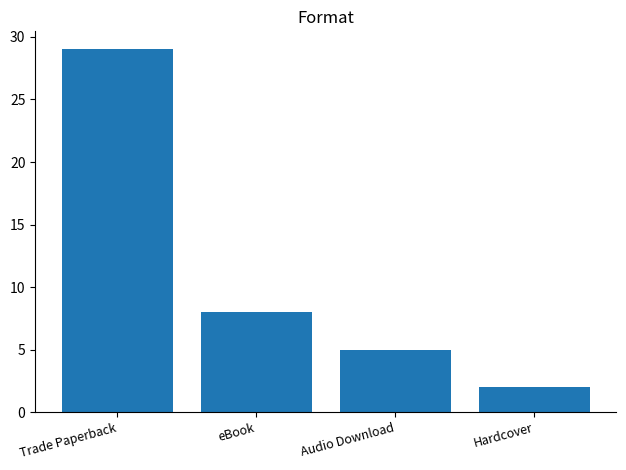

Count the number of categories in the chart.

4